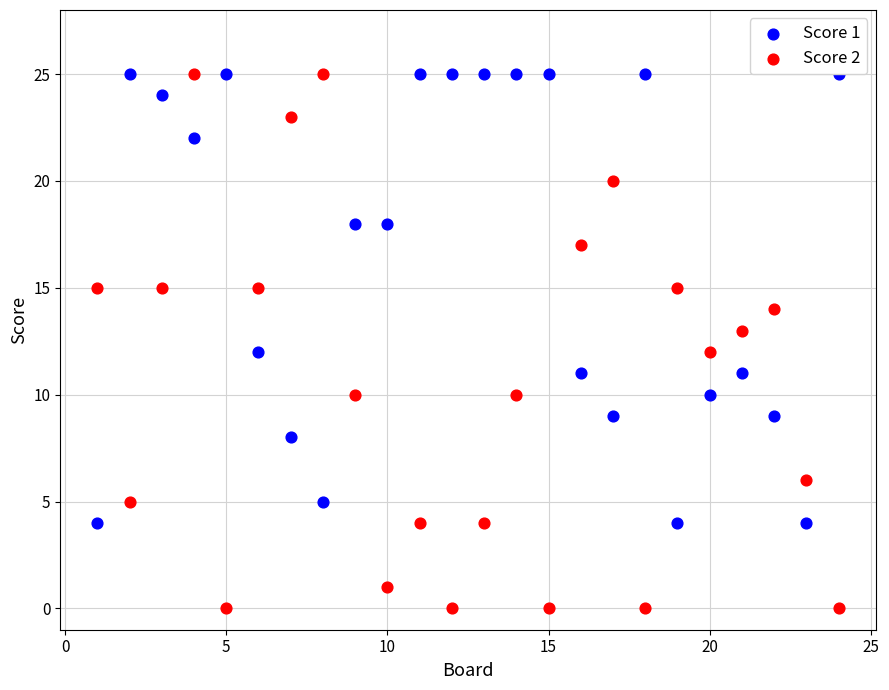

Across all data points, what is the range of X values (max minus min)?

23